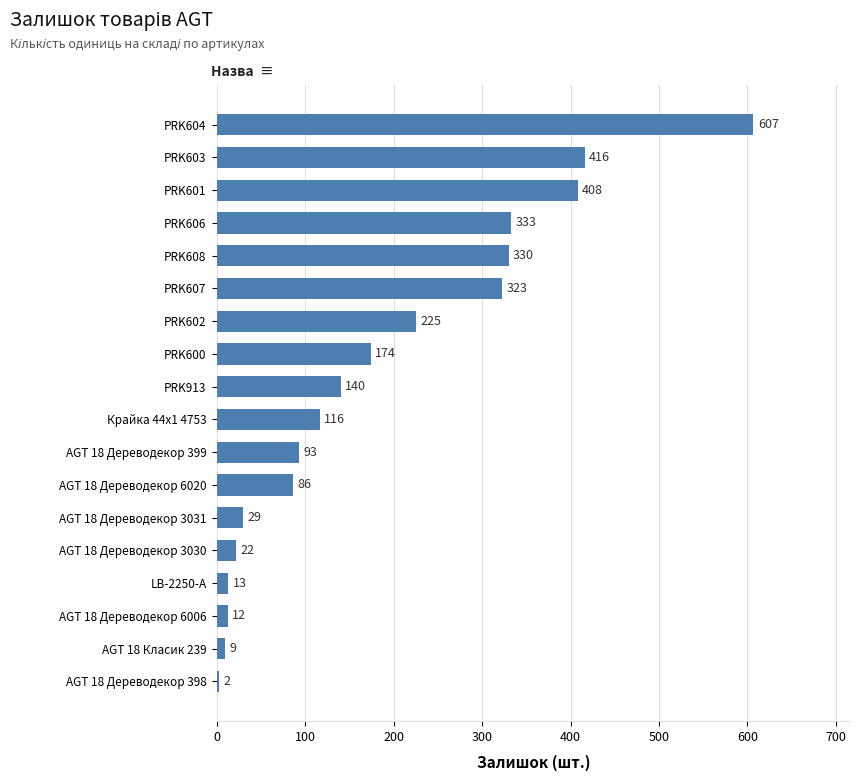

Which category has the highest value across all series?

PRK604